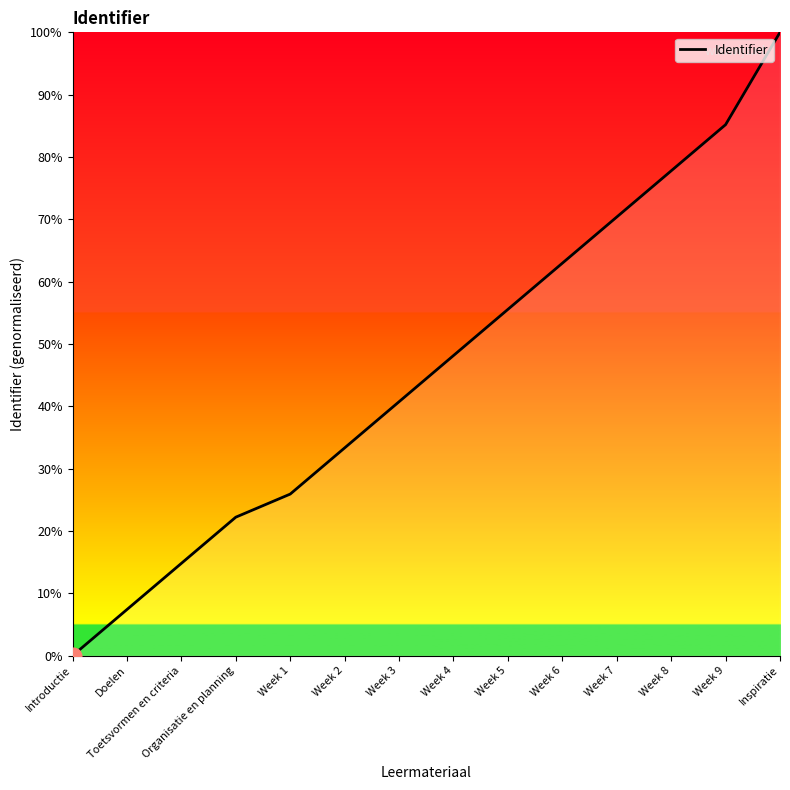

Rank the categories by value from highest to lowest.

Inspiratie, Week 9, Week 8, Week 7, Week 6, Week 5, Week 4, Week 3, Week 2, Week 1, Organisatie en planning, Toetsvormen en criteria, Doelen, Introductie